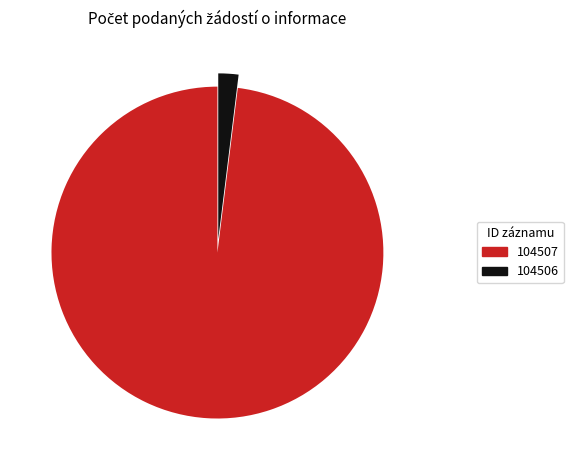

What is the smallest slice in the pie chart?

104506